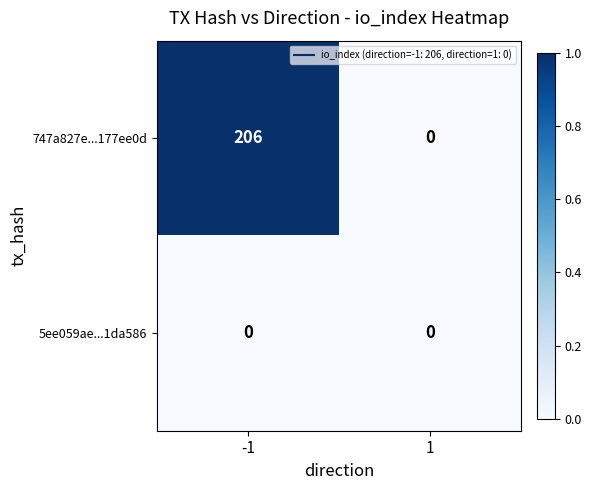

At which category is the sum across all series the highest?

-1